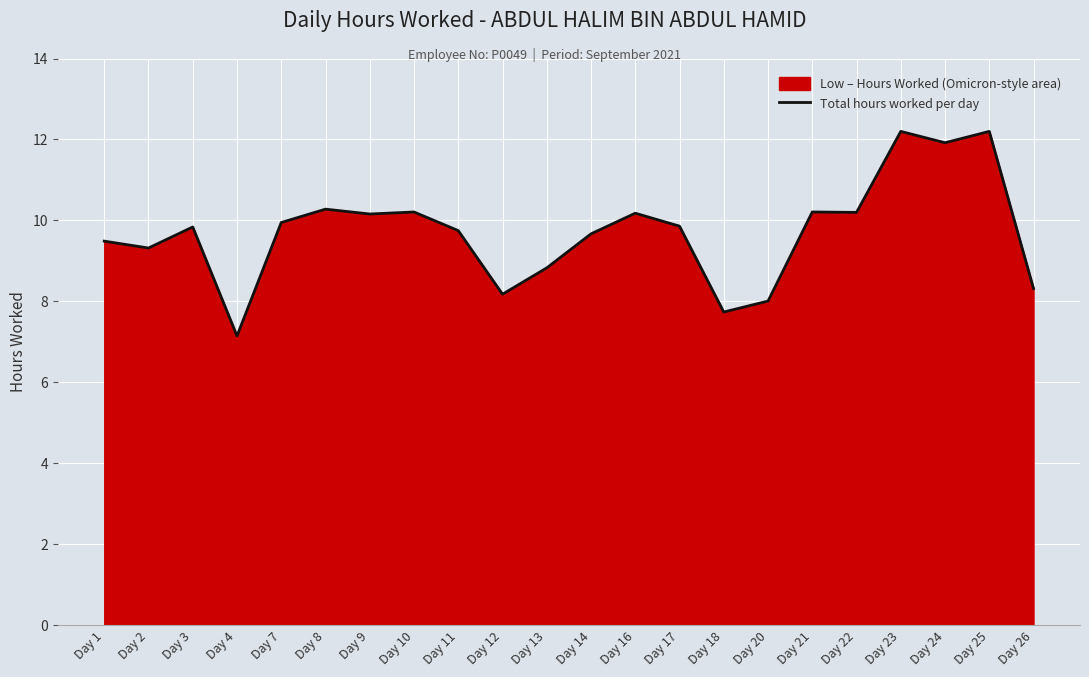

The value at Day 13 is 13.2. True or false?

False